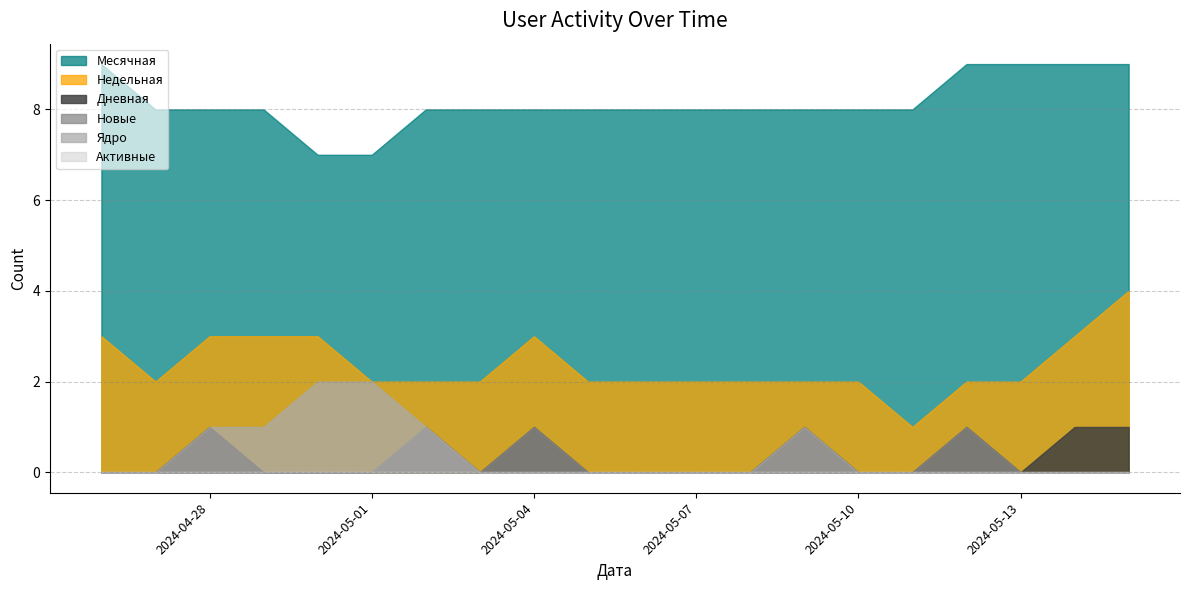

Which series has the largest range (max minus min)?

Недельная